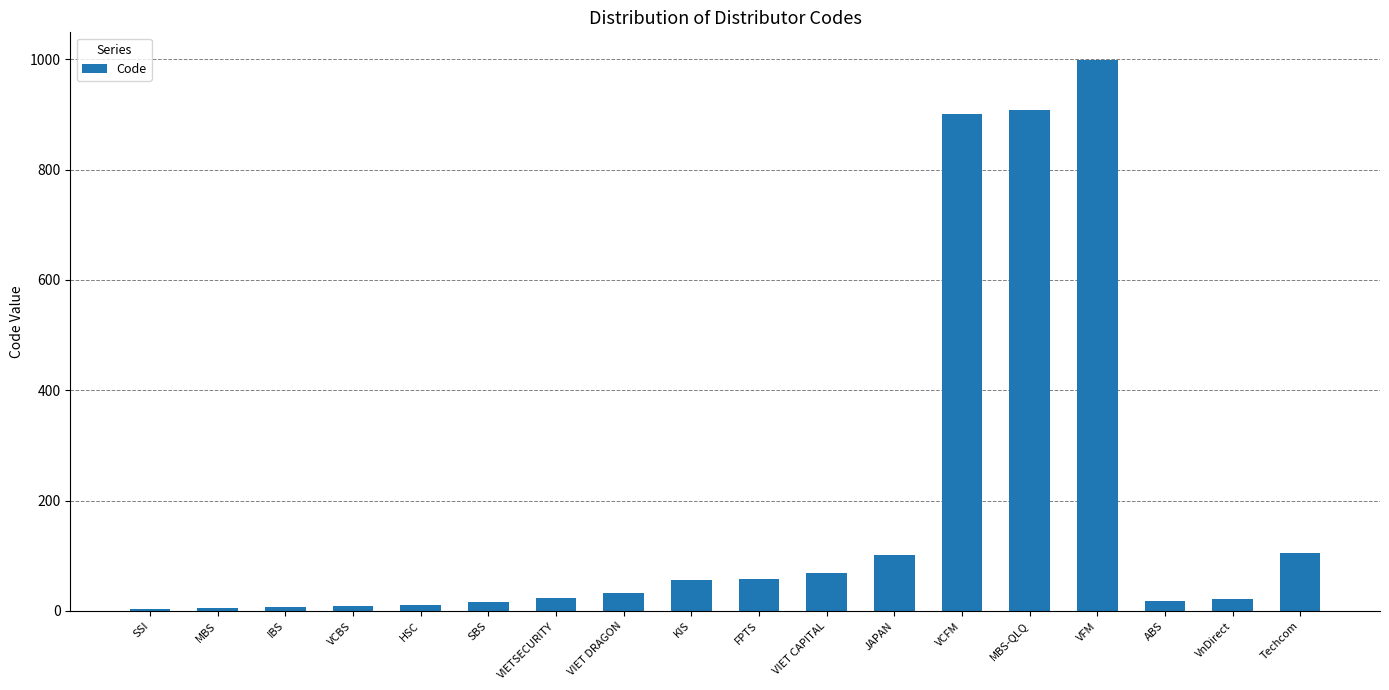

What is the change in value from HSC to KIS?

+46